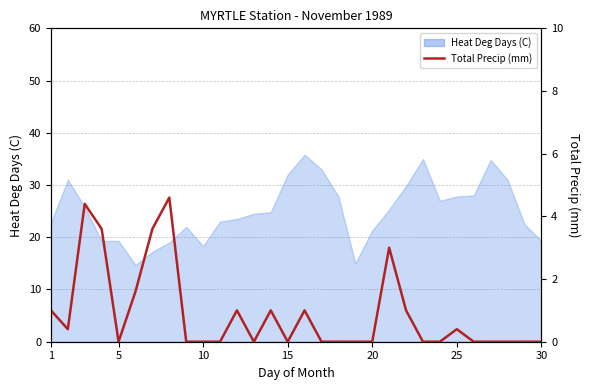

True or false: the data shows 2.6 at 8.

False